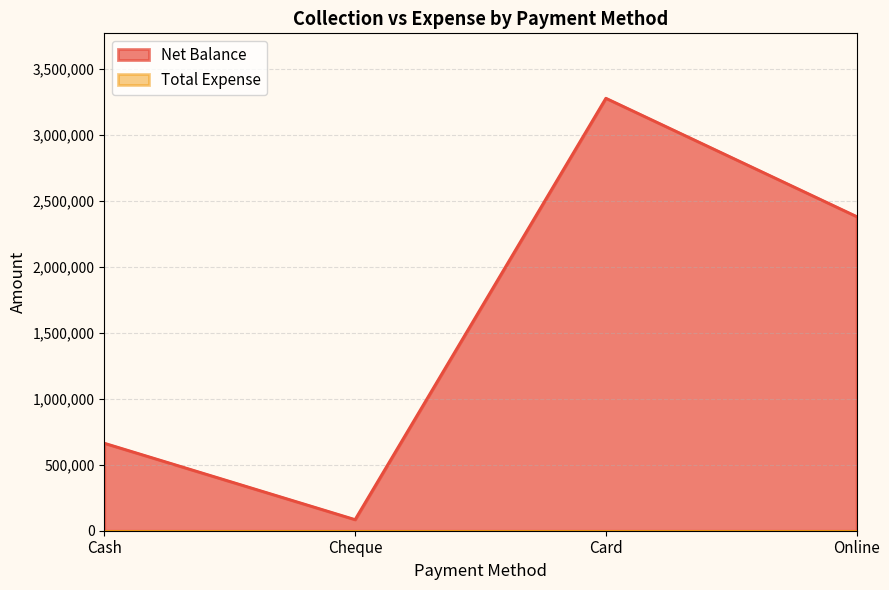

Which label corresponds to the largest value in the chart?

Card